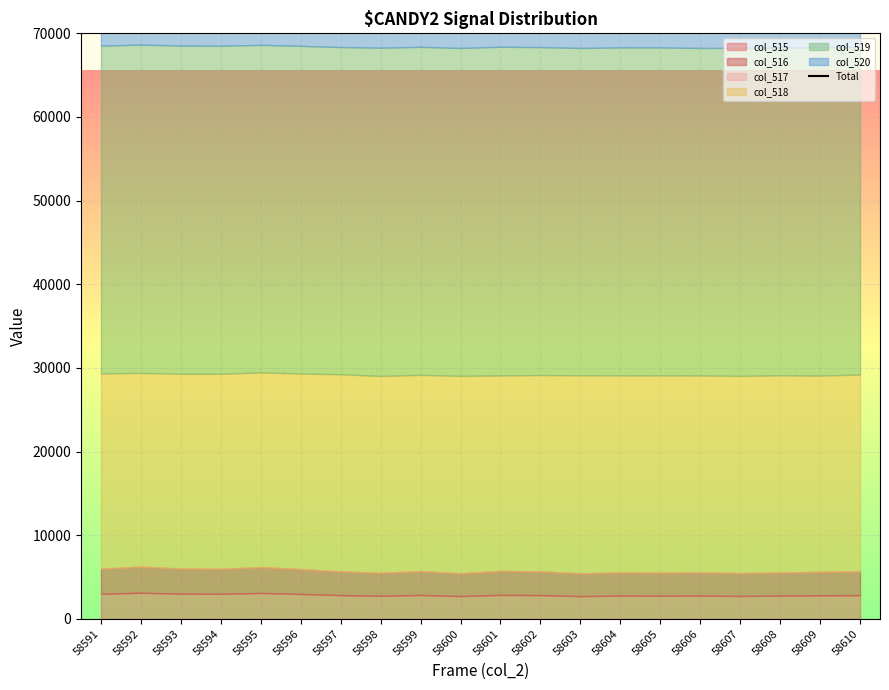

Reading right to left, transcribe all the data shown in this chart.

133898	133876	133839	133800	133786	133853	133857	133785	133888	133933	133786	133920	133818	133902	134039	134163	134057	134074	134190	134065